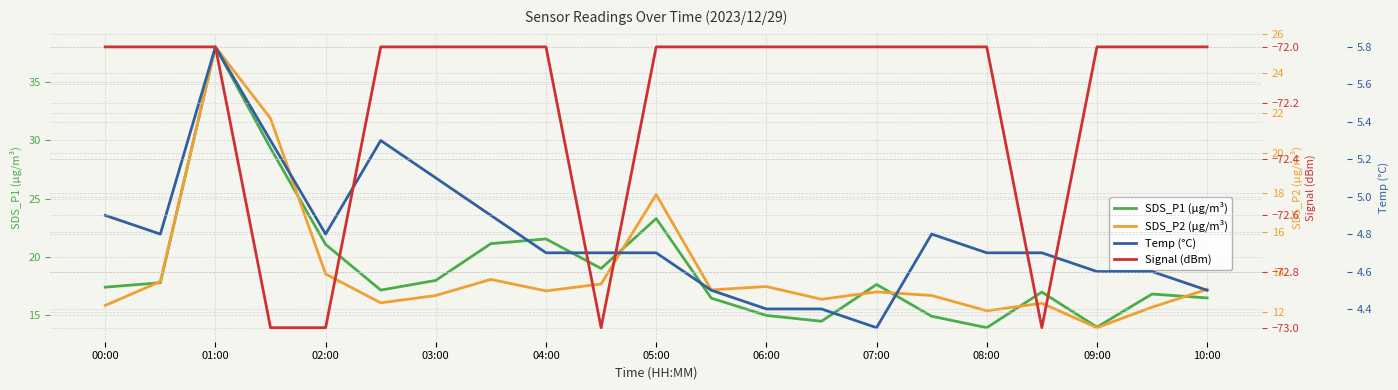

Does the chart display data point markers on the line(s)?

No